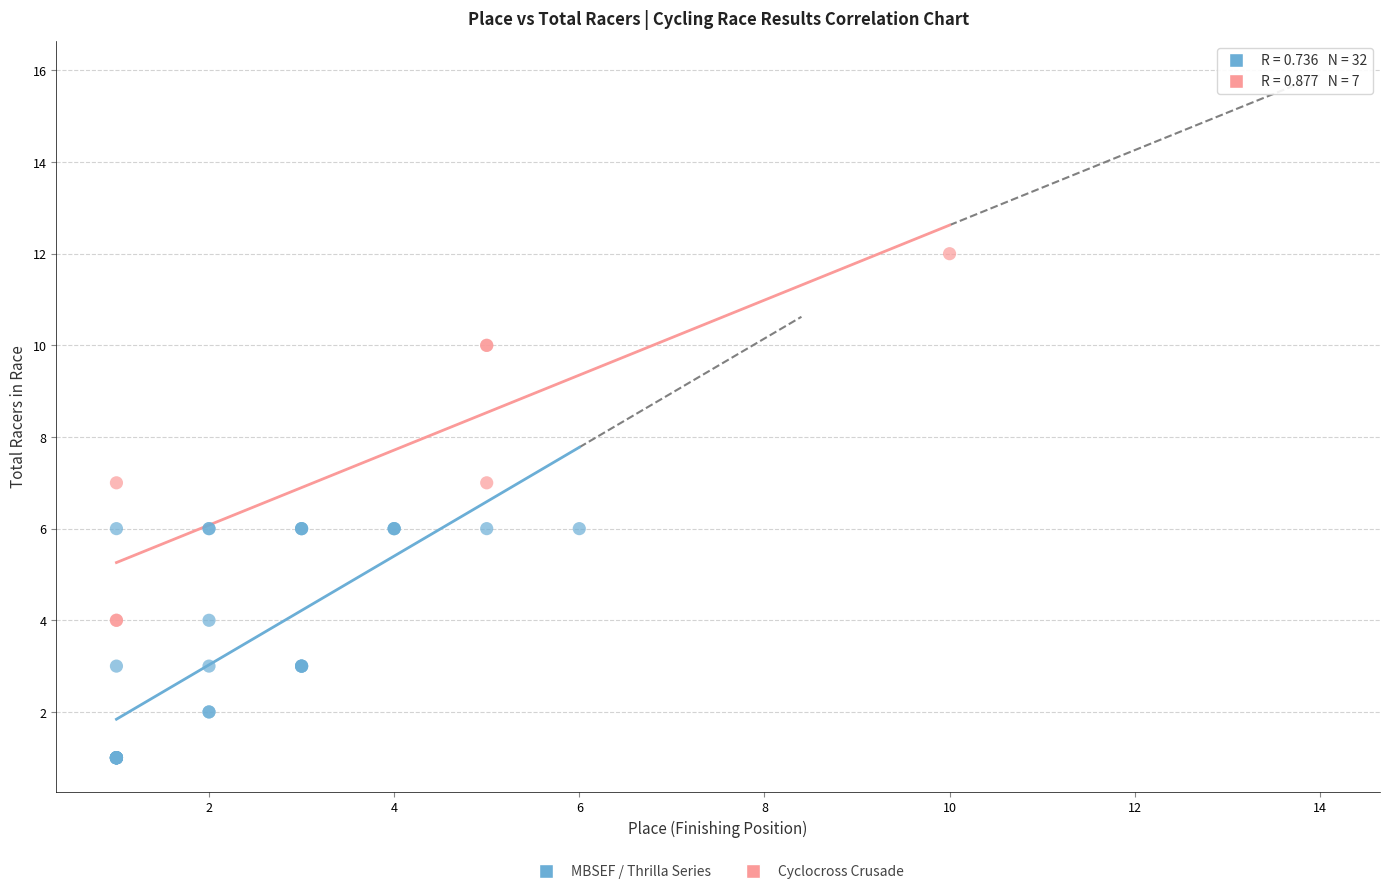

Which series contains the highest Y value?

Cyclocross Crusade